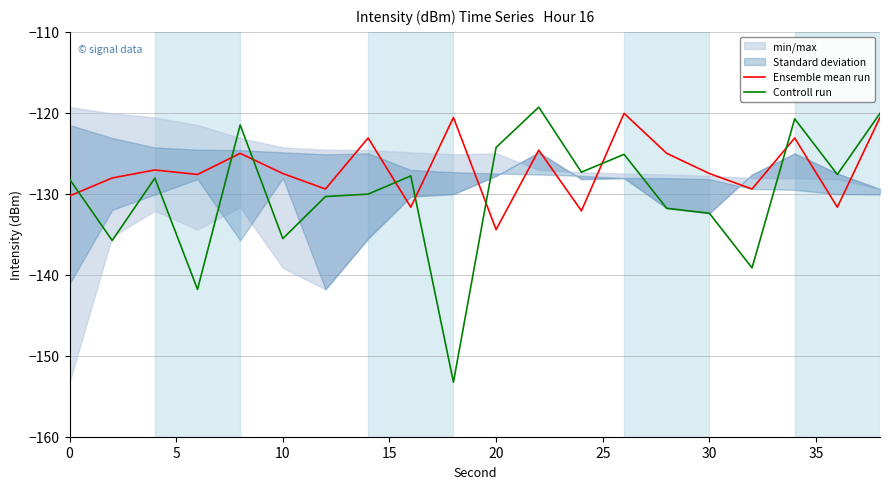

List the series in order of their peak value, lowest first.

Ensemble mean run, Controll run